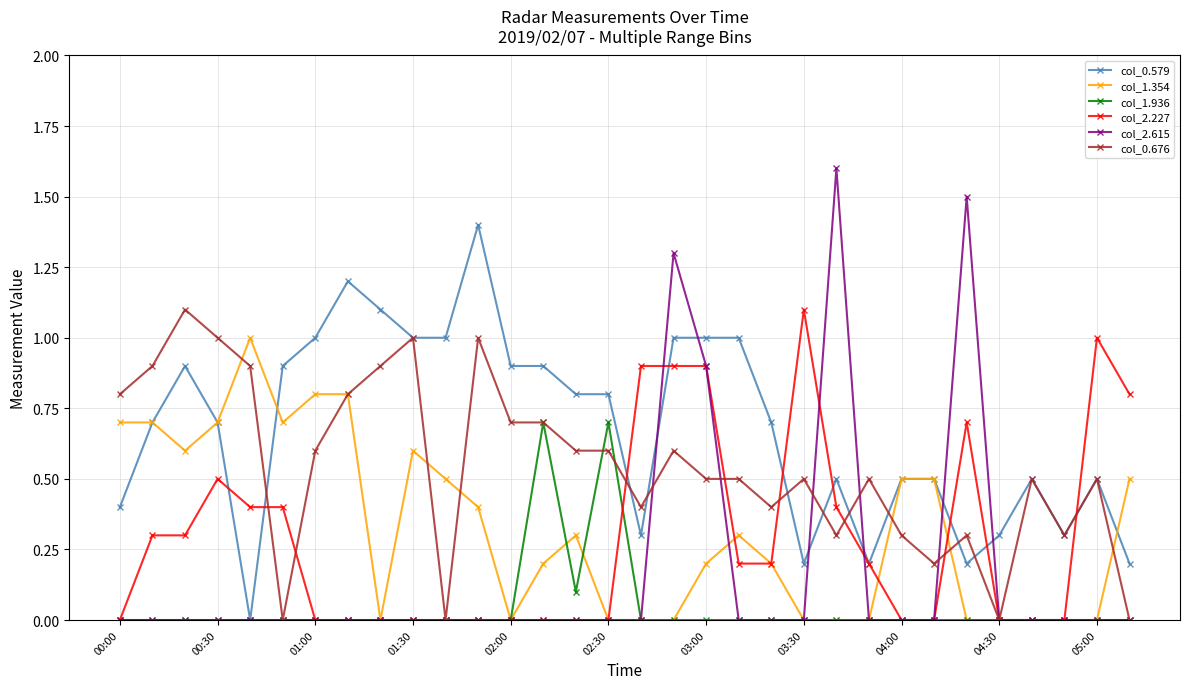

Which series has the widest spread of values?

col_2.615